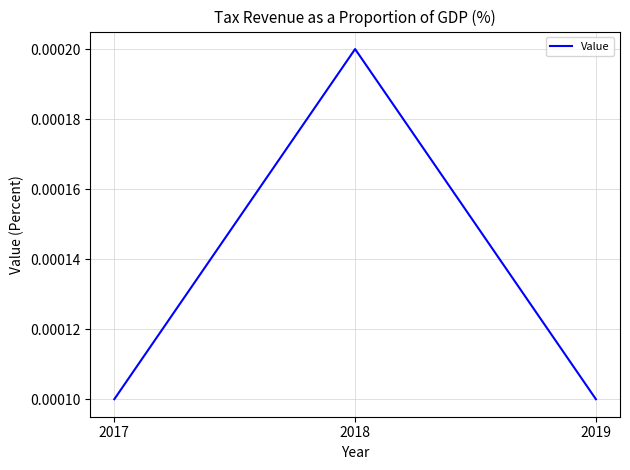

Count the values in the range 0 to 1.

3